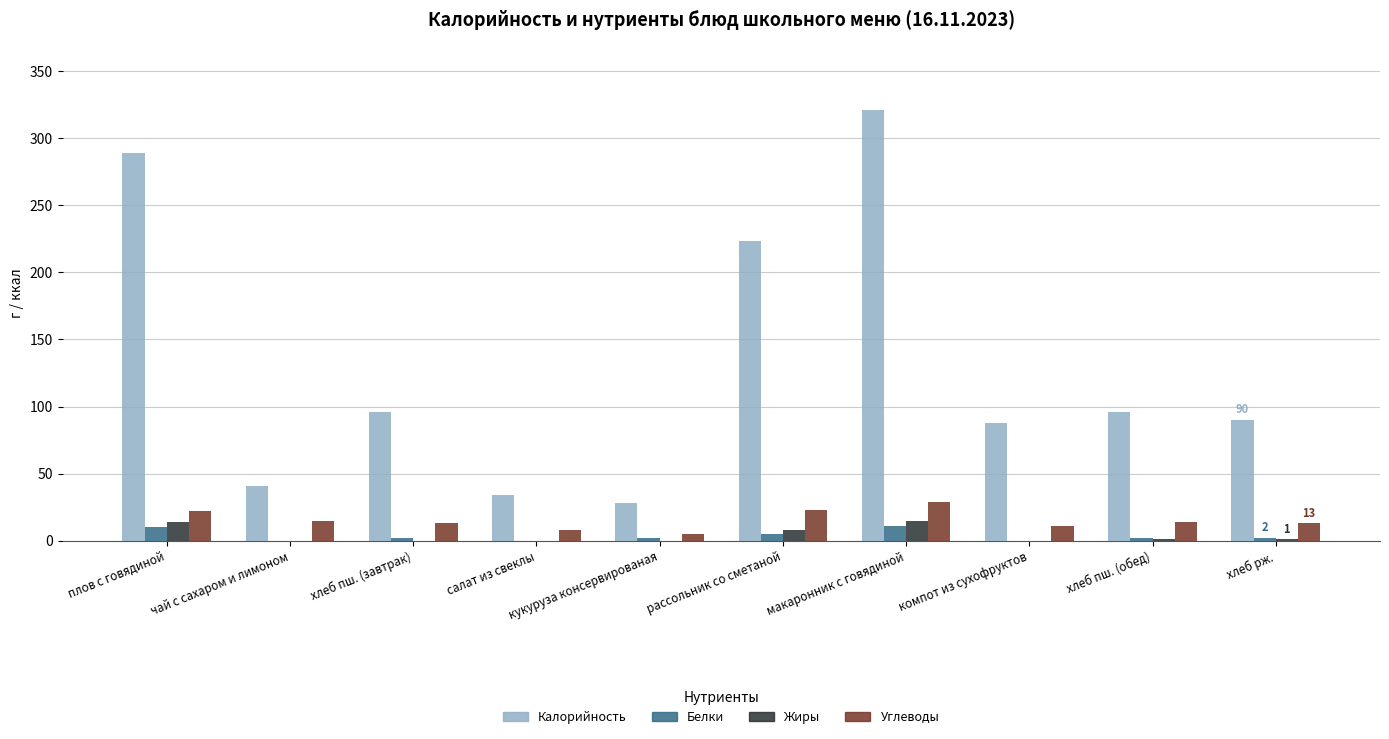

What is the sum of all Углеводы values?

153